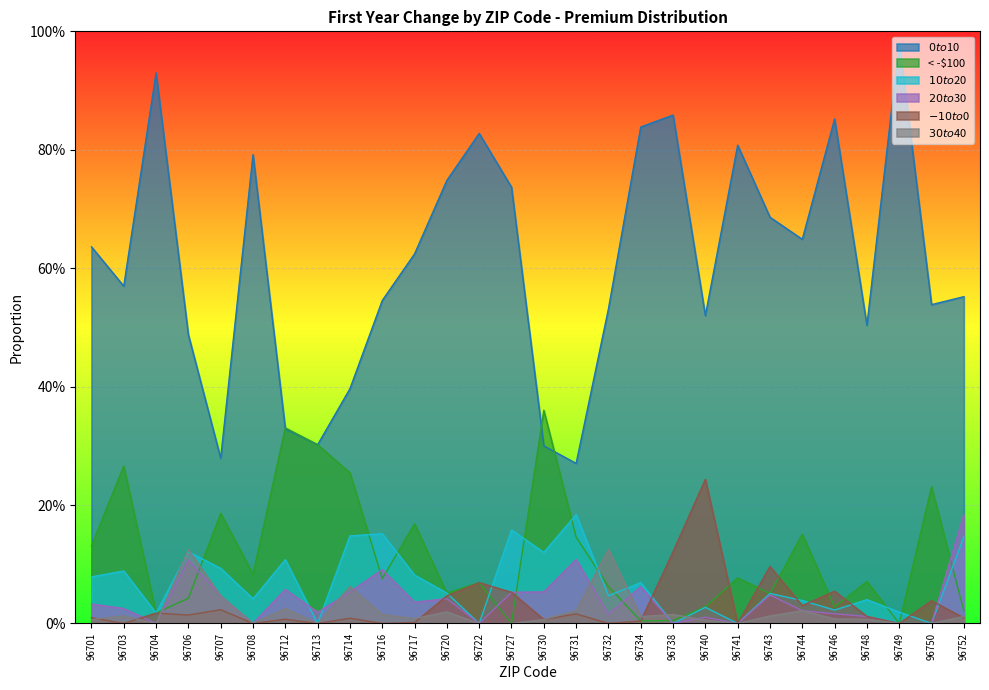

In $20 to $30, how many points are higher than both neighbors (excluding endpoints)?

8